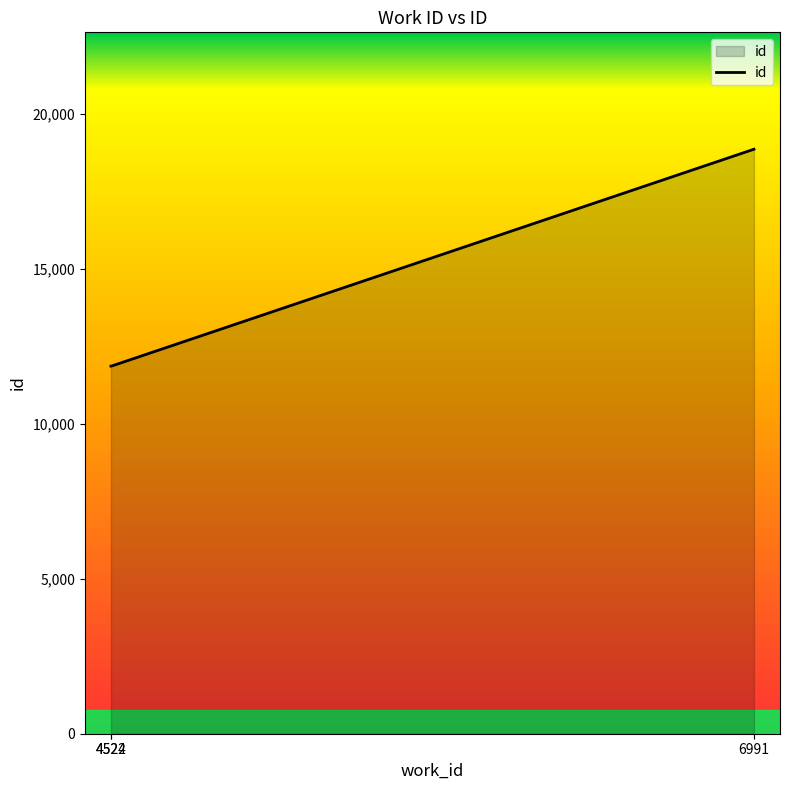

What is the difference between the maximum and second lowest values?

6998